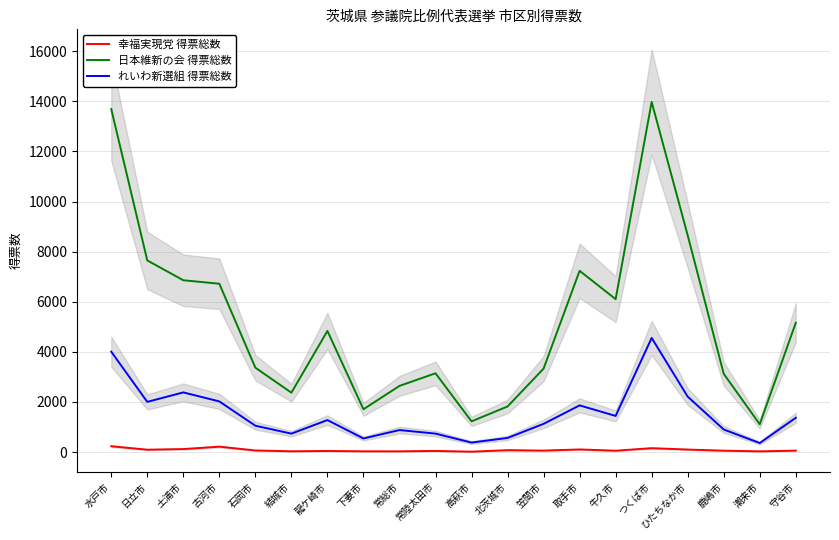

List the labels in order of 幸福実現党 得票総数 value, largest first.

水戸市, 古河市, つくば市, 土浦市, 取手市, ひたちなか市, 日立市, 北茨城市, 石岡市, 笠間市, 守谷市, 鹿嶋市, 牛久市, 常陸太田市, 龍ケ崎市, 結城市, 下妻市, 常総市, 潮来市, 高萩市